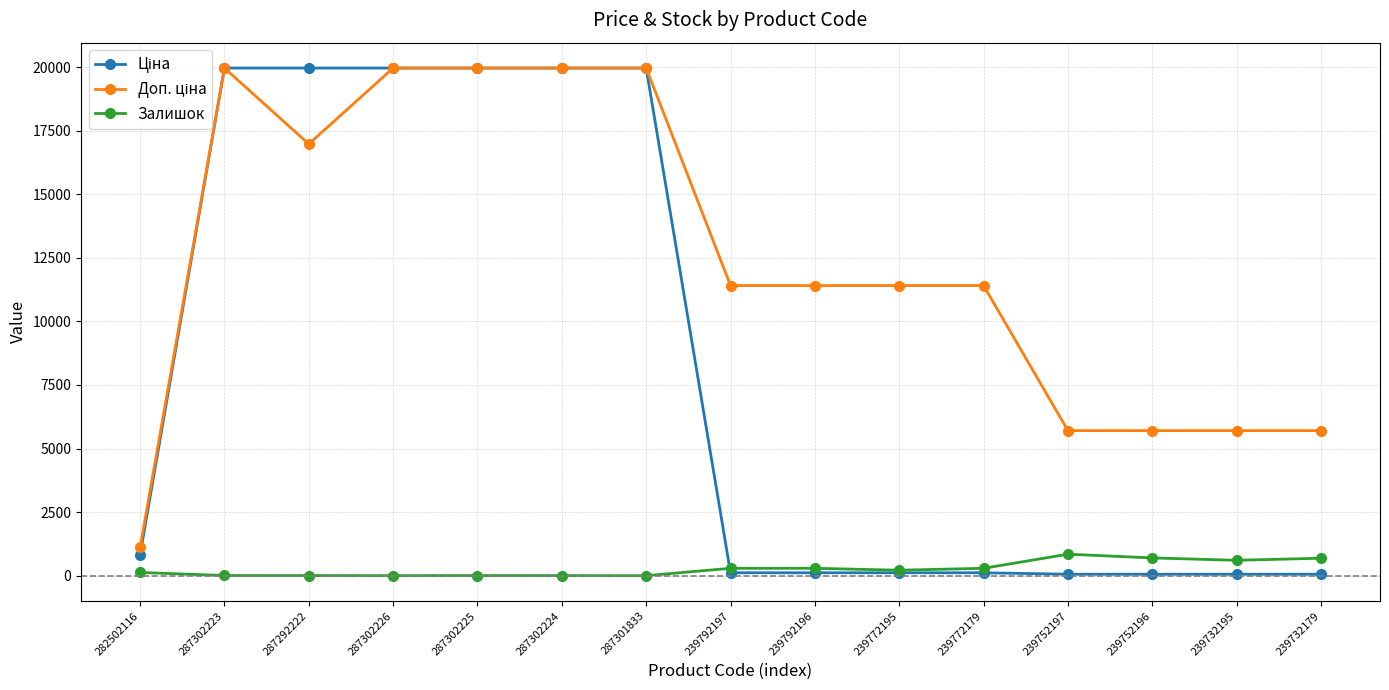

What is the maximum value shown in the chart?

19964.2